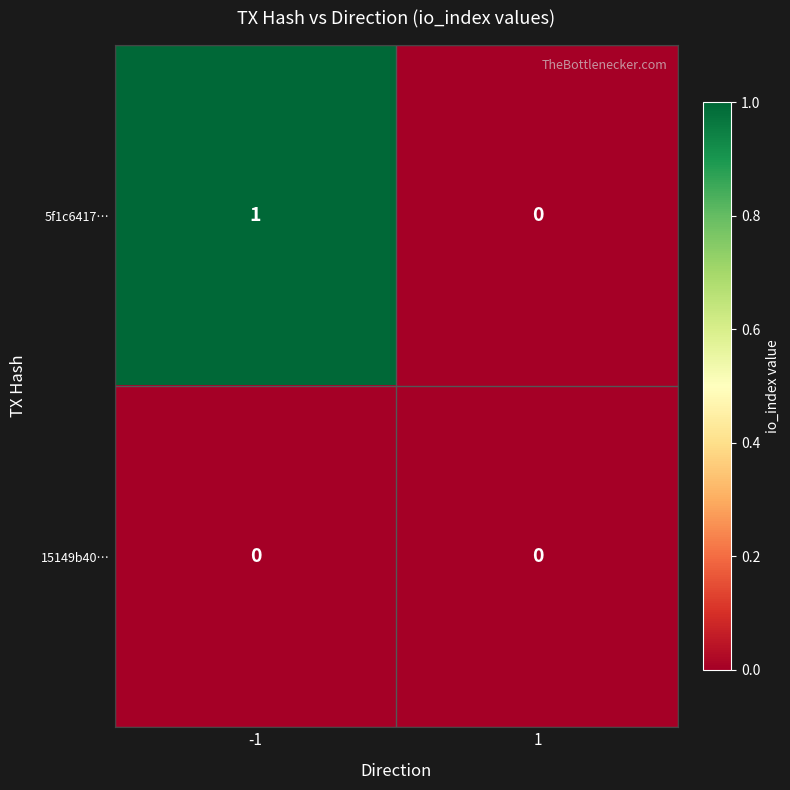

Is it true that 5f1c6417… equals 1 at -1?

True